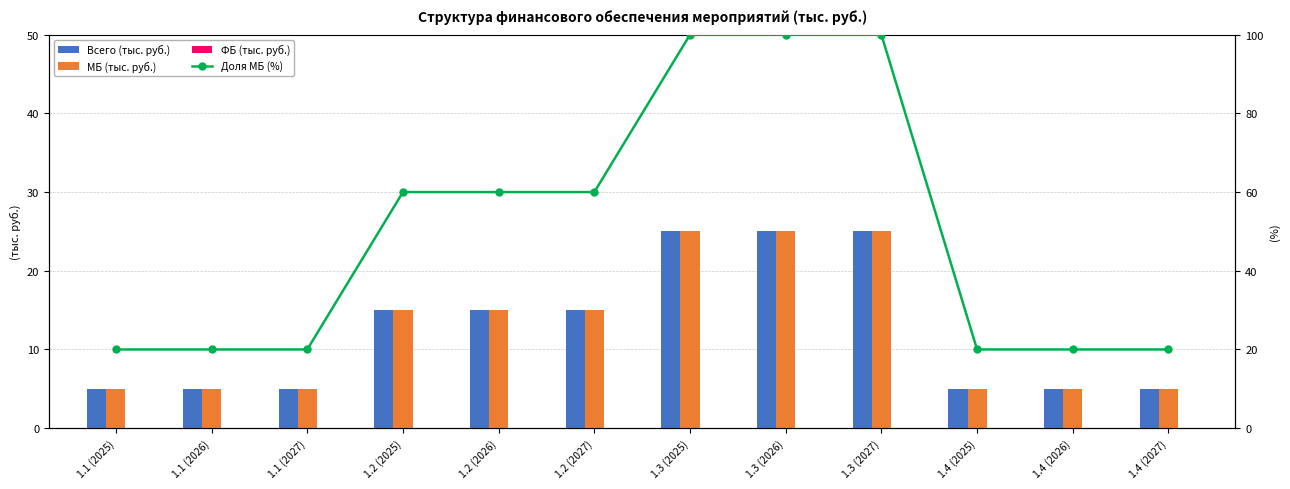

The Всего (тыс. руб.) series shows 5 at 1.4 (2027). True or false?

True